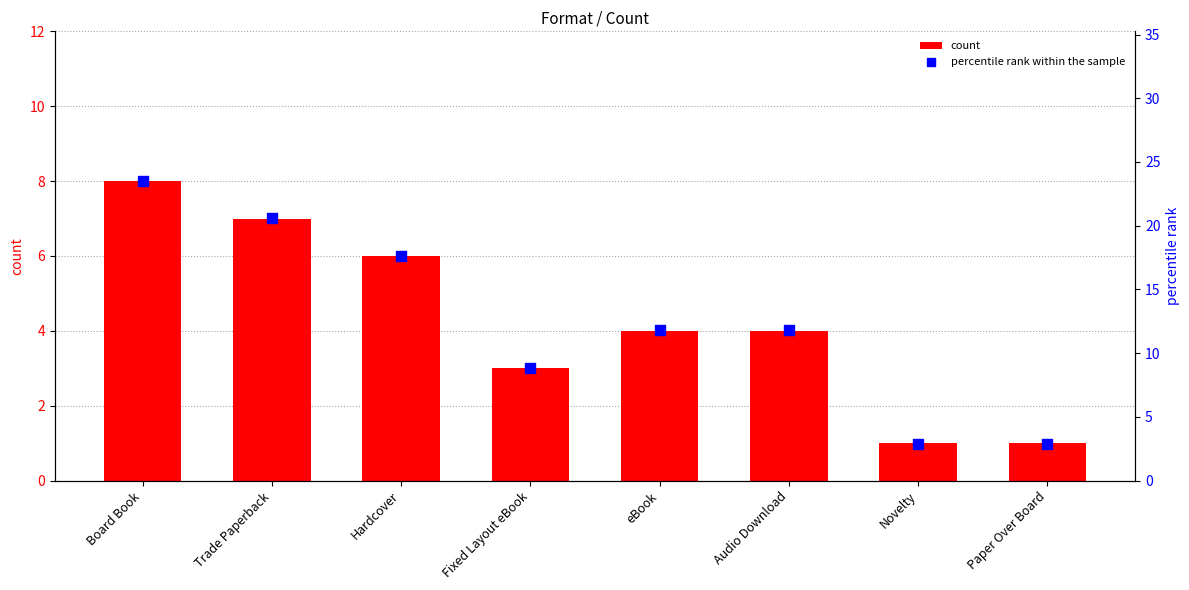

At how many categories does at least one series exceed 6?

6